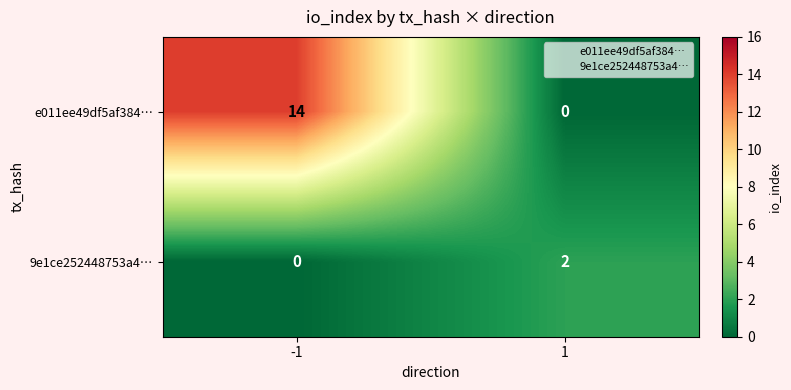

At -1, list the series in order from largest to smallest.

e011ee49df5af384…, 9e1ce252448753a4…